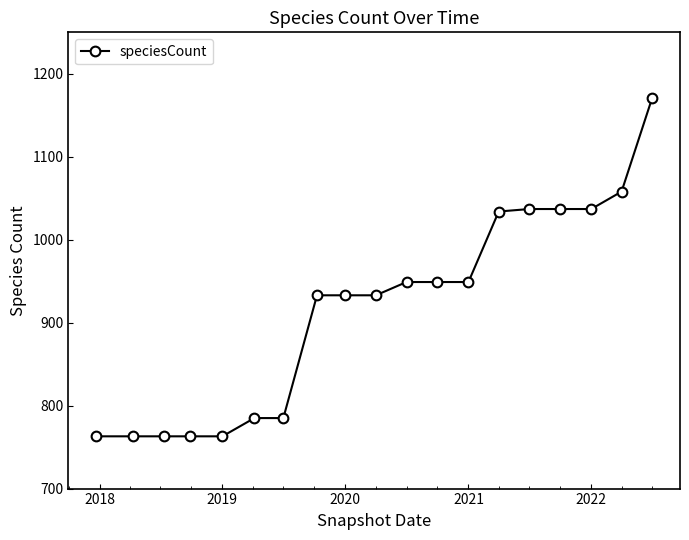

Reading left to right, transcribe all the data shown in this chart.

763	763	763	763	763	785	785	933	933	933	949	949	949	1034	1037	1037	1037	1058	1171